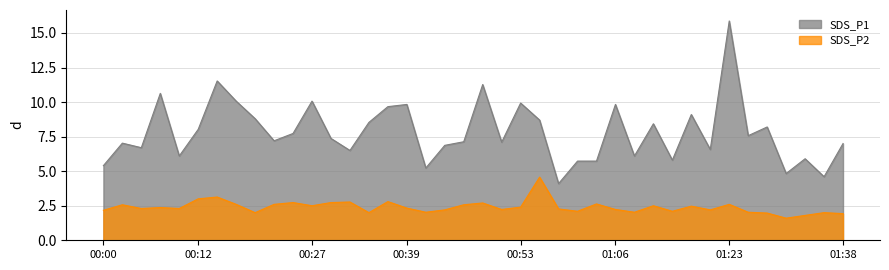

How many interior local peaks does the SDS_P2 series have?

13